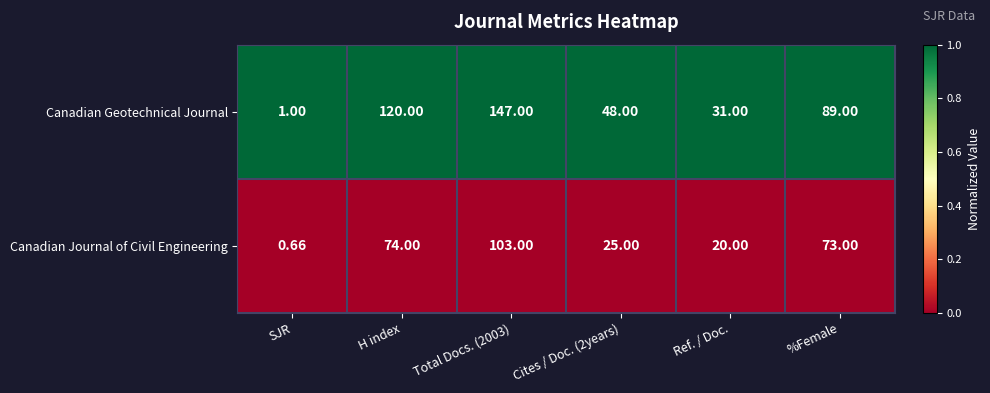

List the series in order of their peak value, highest first.

Canadian Geotechnical Journal, Canadian Journal of Civil Engineering